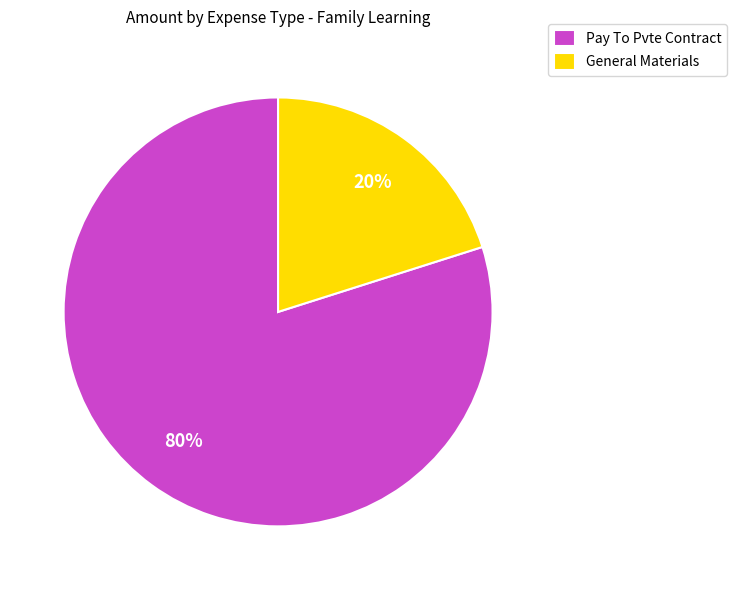

What is the largest slice in the pie chart?

Pay To Pvte Contract